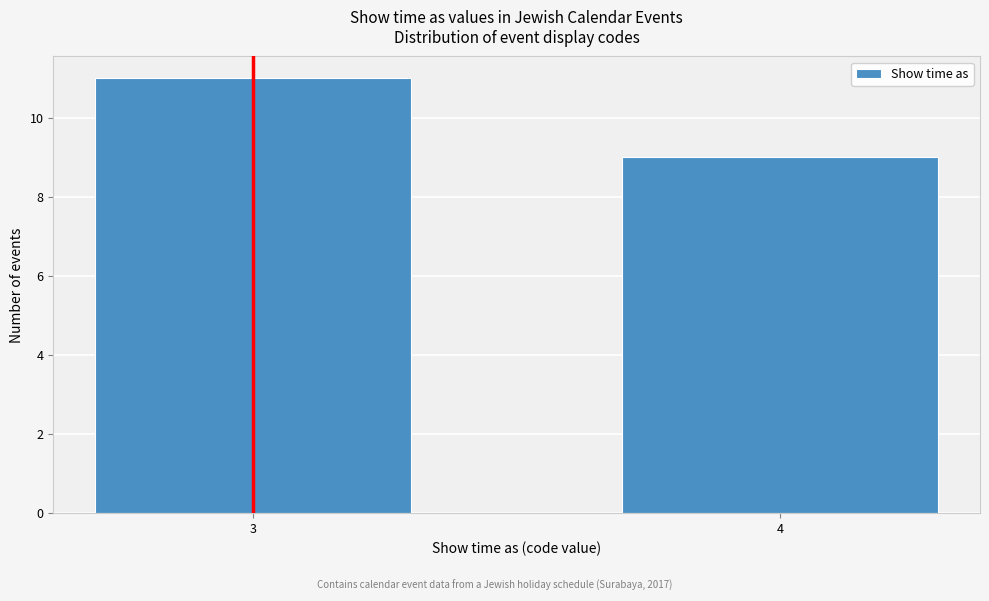

Reading left to right, transcribe all the data shown in this chart.

3=11	4=9